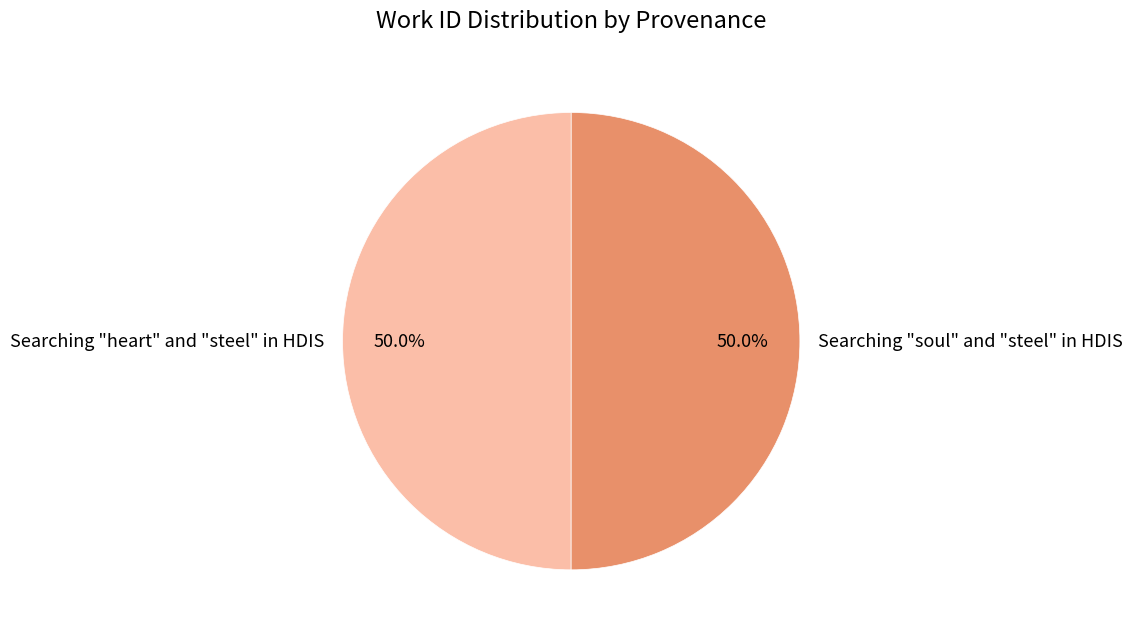

Approximately how many times larger is the value at Searching "soul" and "steel" in HDIS compared to Searching "heart" and "steel" in HDIS?

1.0